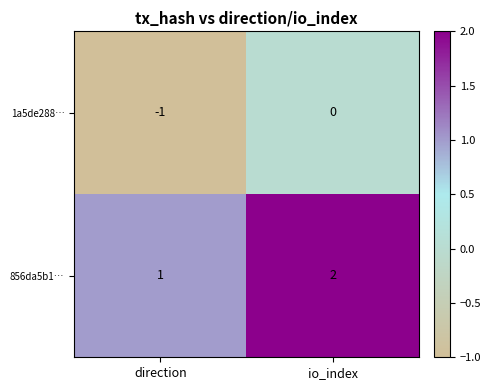

What is the sum of the 856da5b1… values at io_index and direction?

3